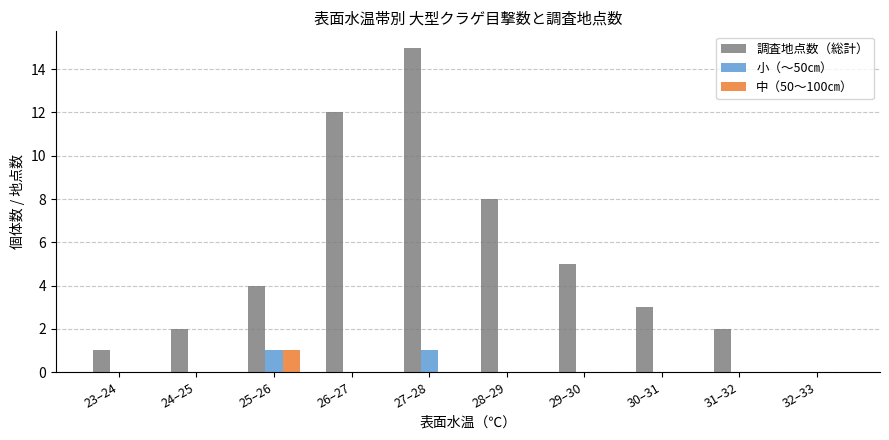

Is the value of 中（50～100㎝） at 30–31 greater than the value of 小（～50㎝） at 25–26?

No